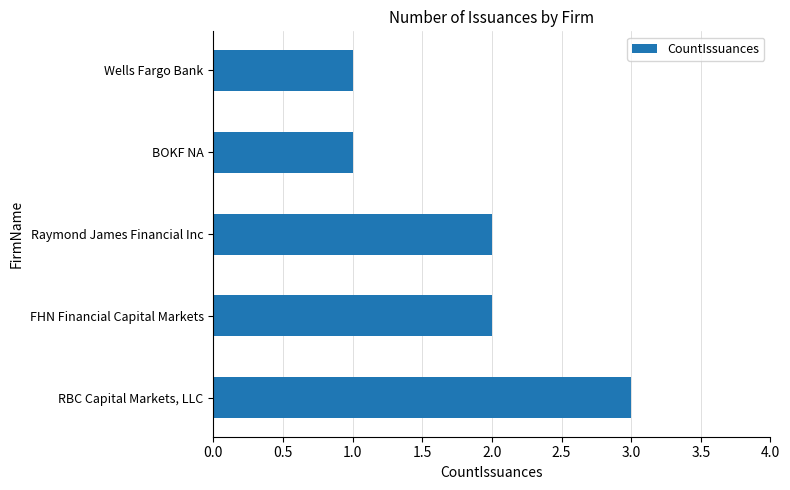

The value at RBC Capital Markets, LLC is 3. True or false?

True